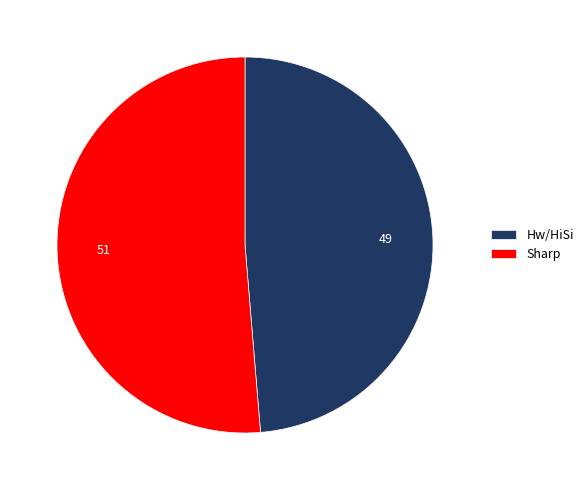

Between Sharp and Hw/HiSi, which is larger?

Sharp